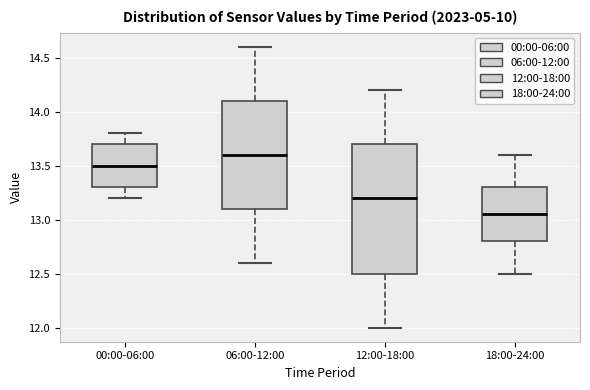

Which box has the lowest median line?

18:00-24:00